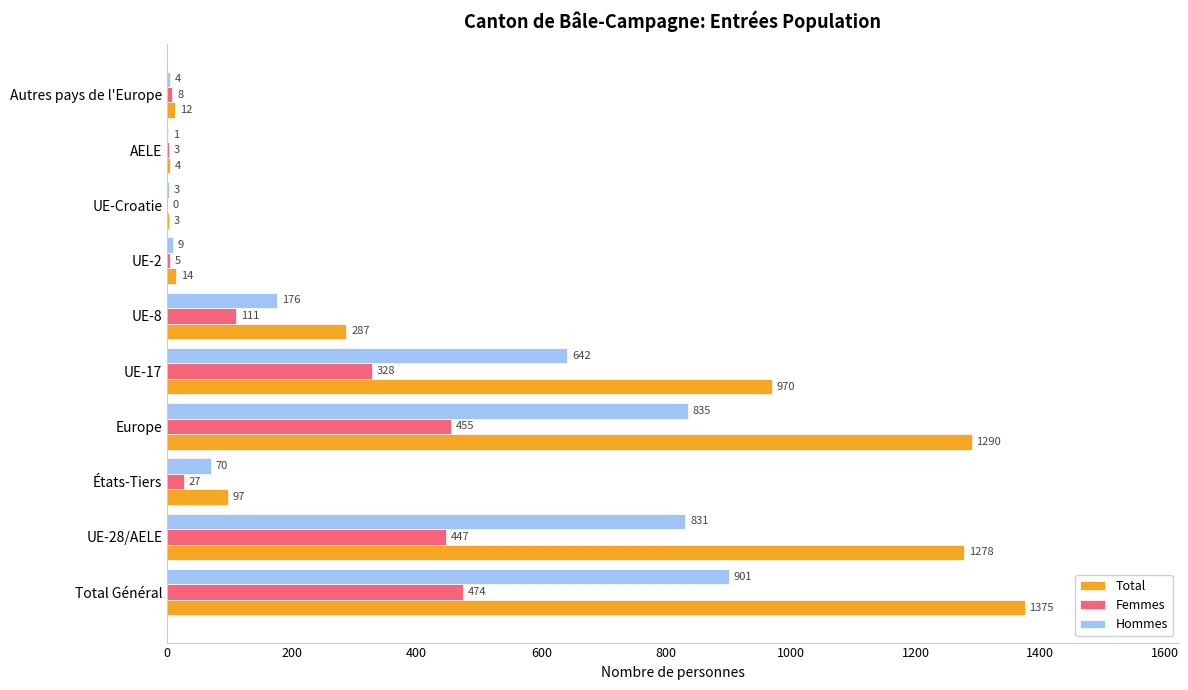

Which series has the largest range (max minus min)?

Total